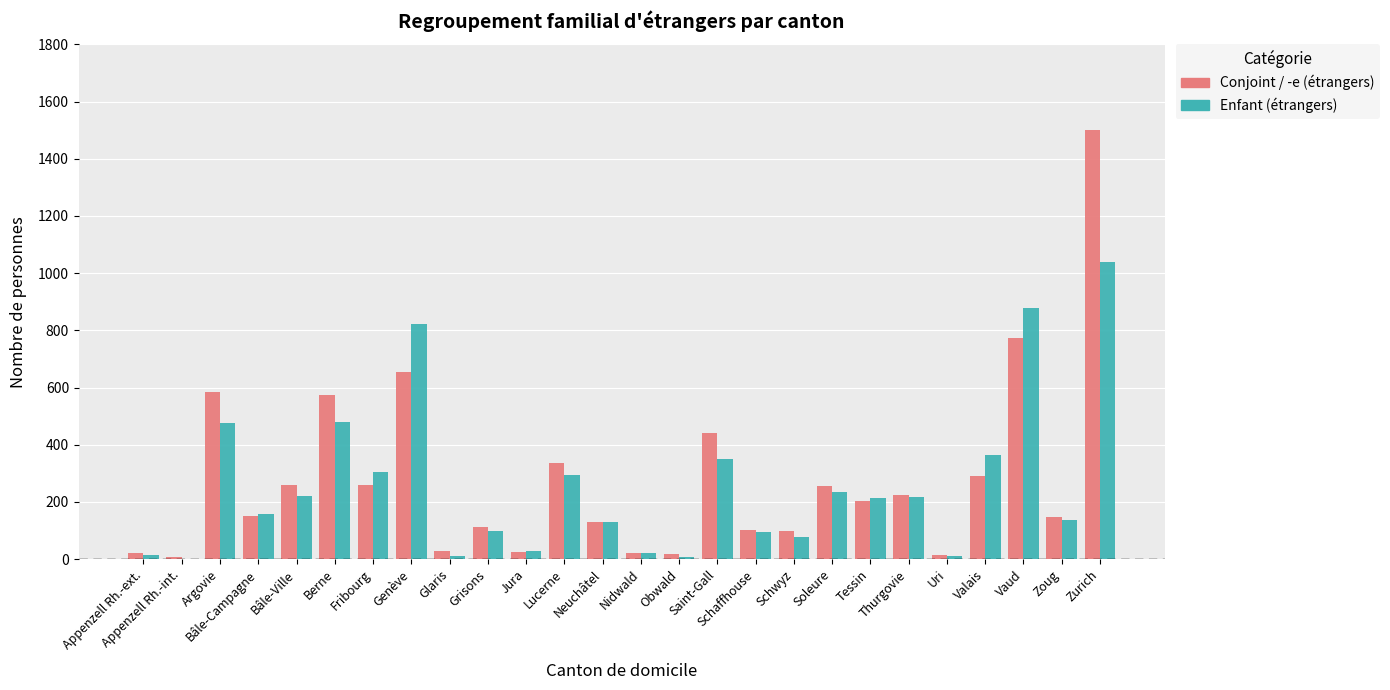

What is the maximum value shown in the chart?

1502